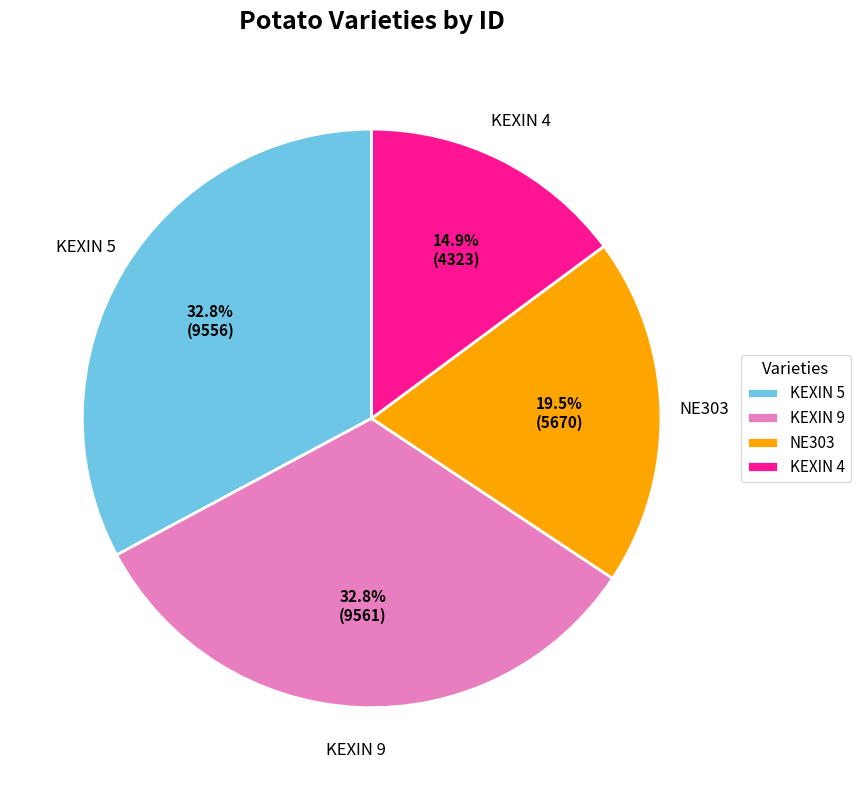

True or false: KEXIN 5 accounts for 44% of the total.

False